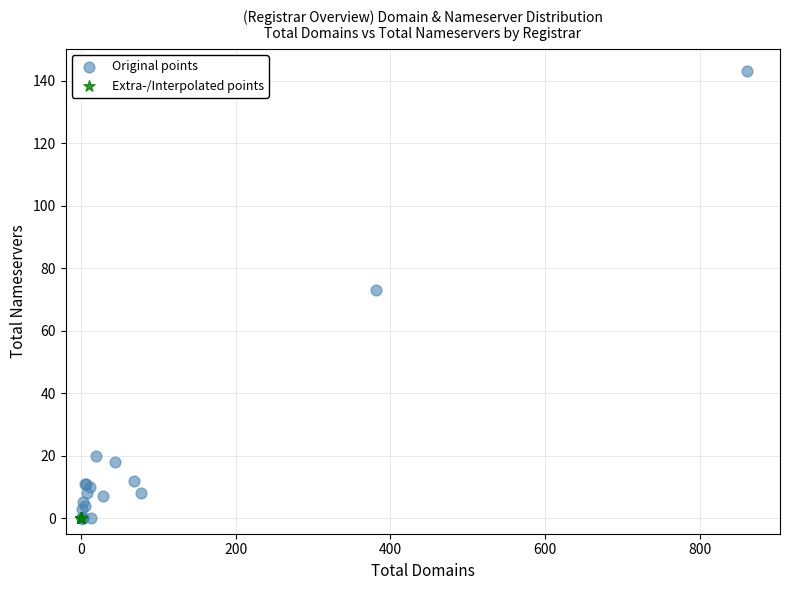

Which series contains the highest Y value?

Original points